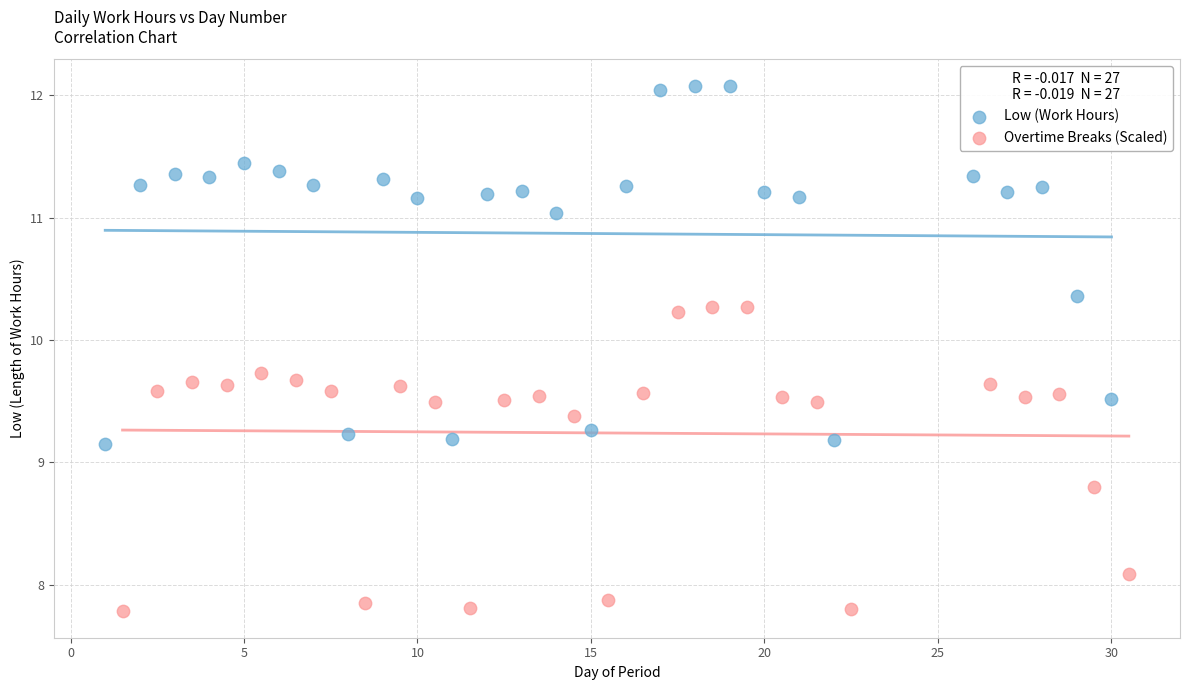

Which series has the largest Y range (max minus min)?

Low (Work Hours)